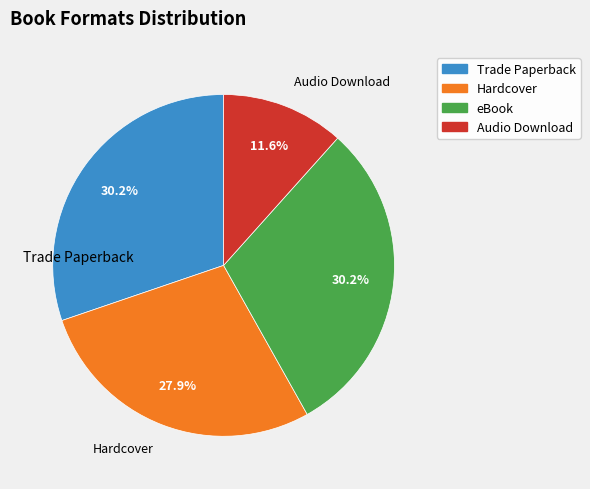

Is there a majority slice in this chart?

No